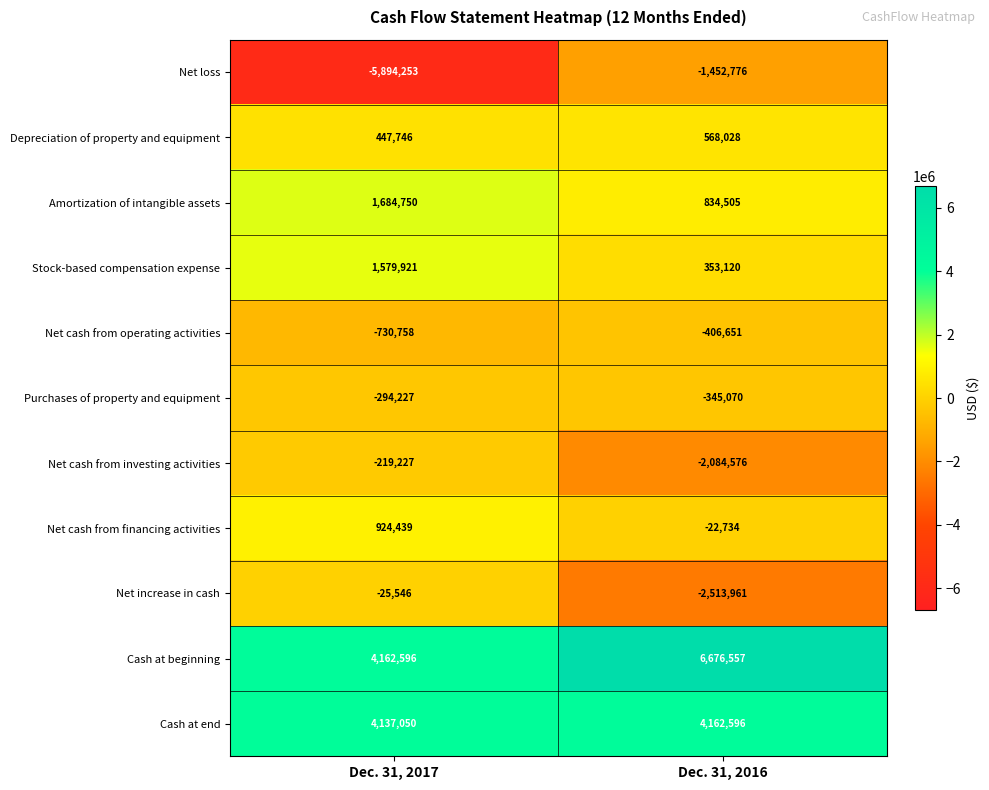

At Dec. 31, 2017, list the series in order from largest to smallest.

Cash at beginning, Cash at end, Amortization of intangible assets, Stock-based compensation expense, Net cash from financing activities, Depreciation of property and equipment, Net increase in cash, Net cash from investing activities, Purchases of property and equipment, Net cash from operating activities, Net loss